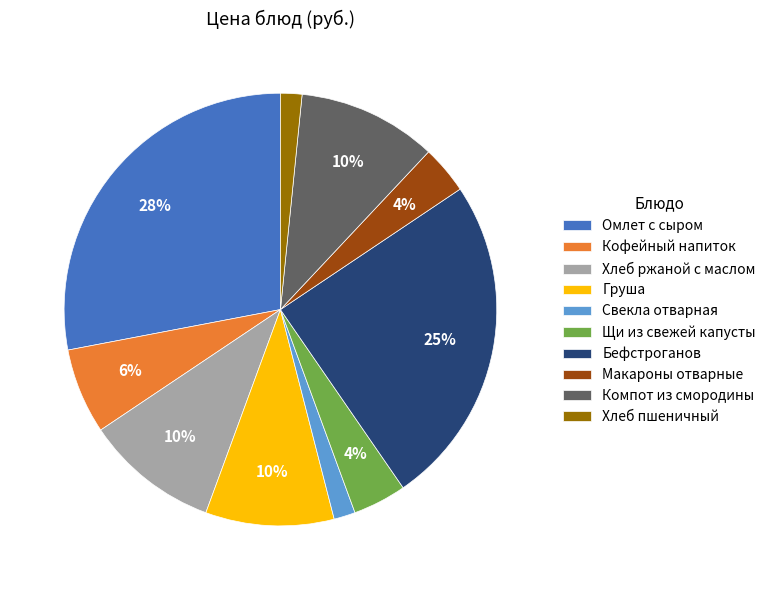

What is the largest slice in the pie chart?

Омлет с сыром